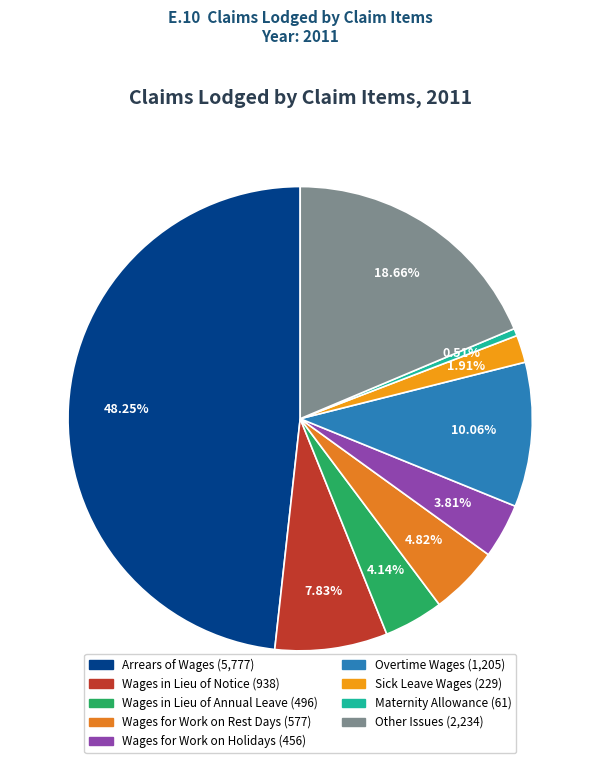

What is the change in value from Wages in Lieu of Notice to Maternity Allowance?

-877